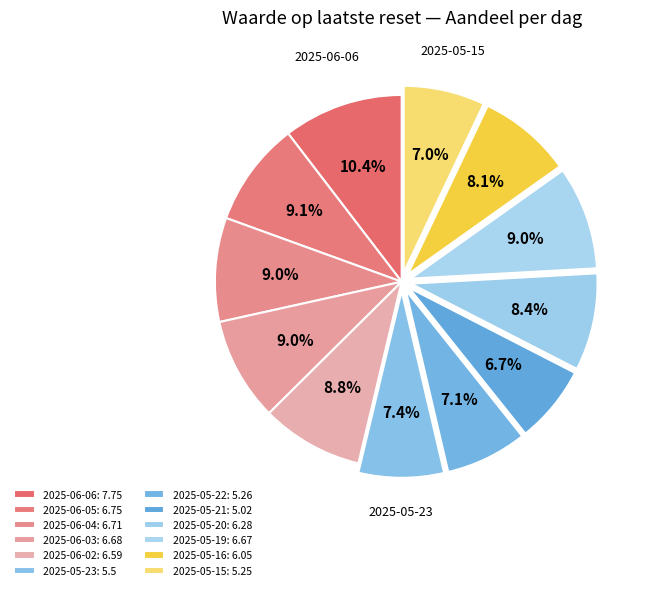

Does 2025-06-06 account for over 50% of the chart?

No